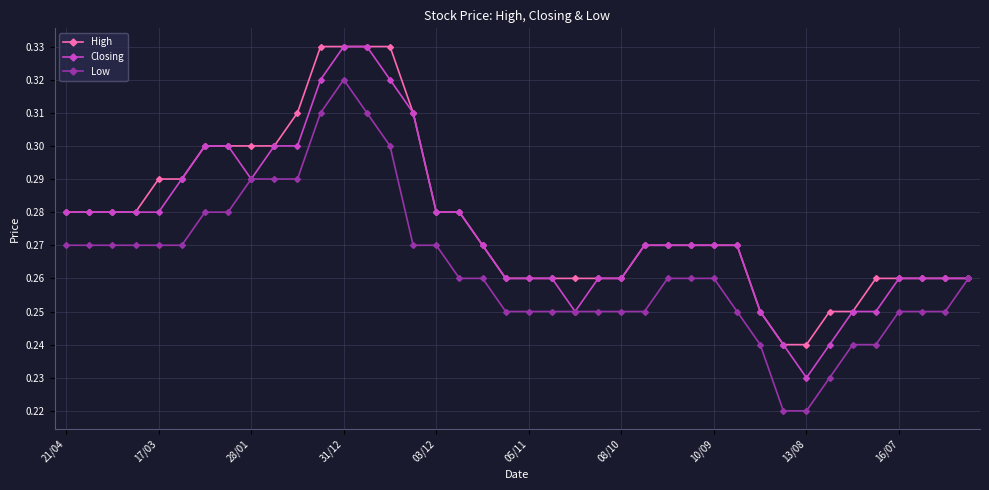

True or false: Low has more than 0 interior local peaks.

True